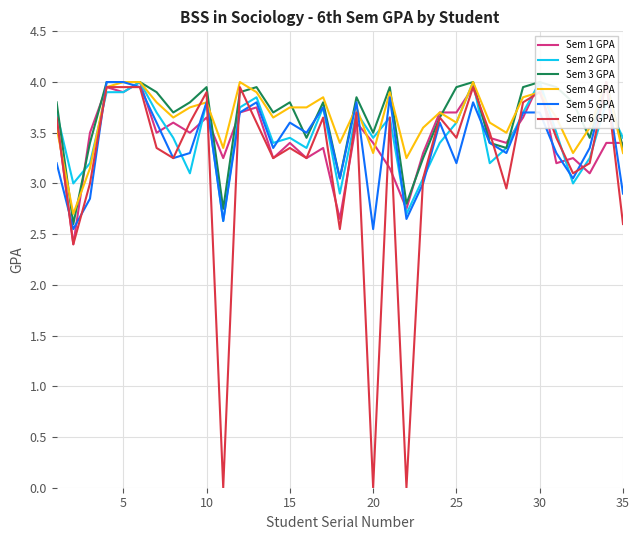

What is the greatest value displayed?

4.0